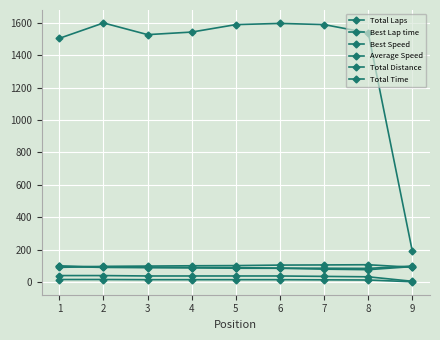

How many data points in Total Laps are less than 15?

3